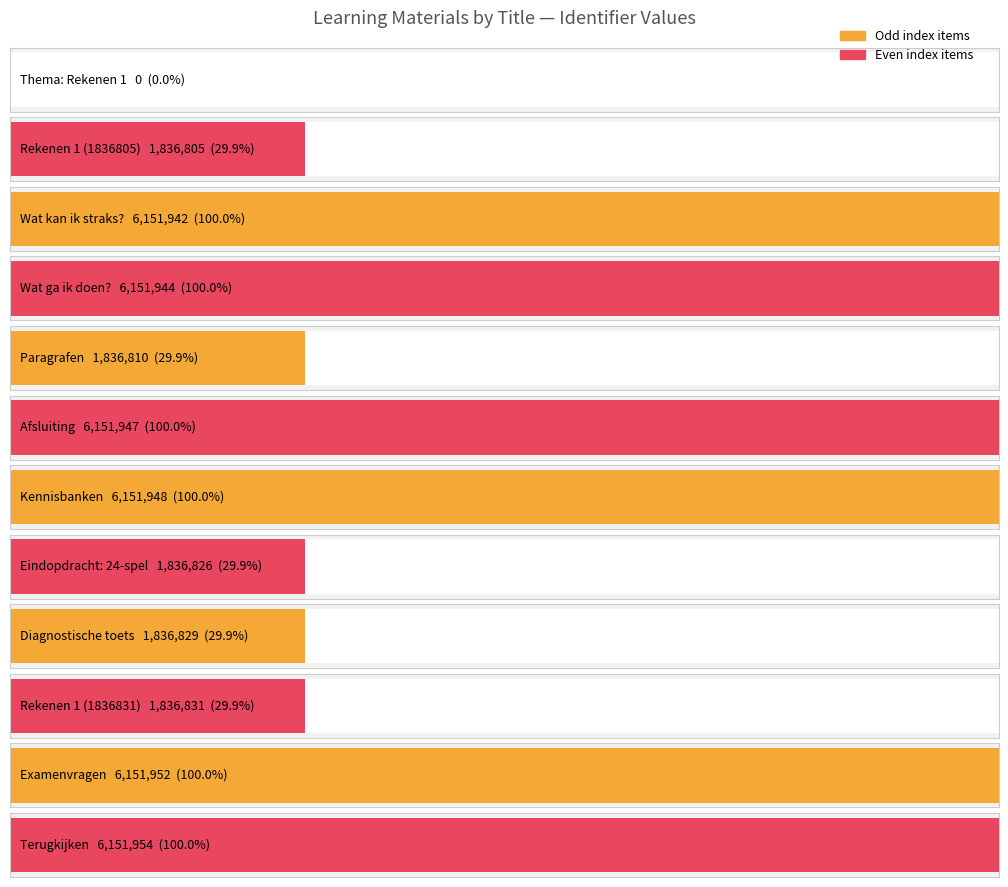

What is the change in value from Examenvragen to Terugkijken?

+2